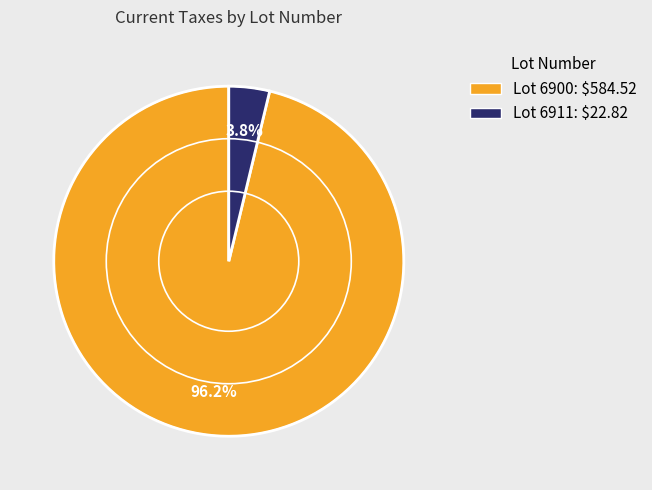

Is there any slice that represents more than half of the pie?

Yes